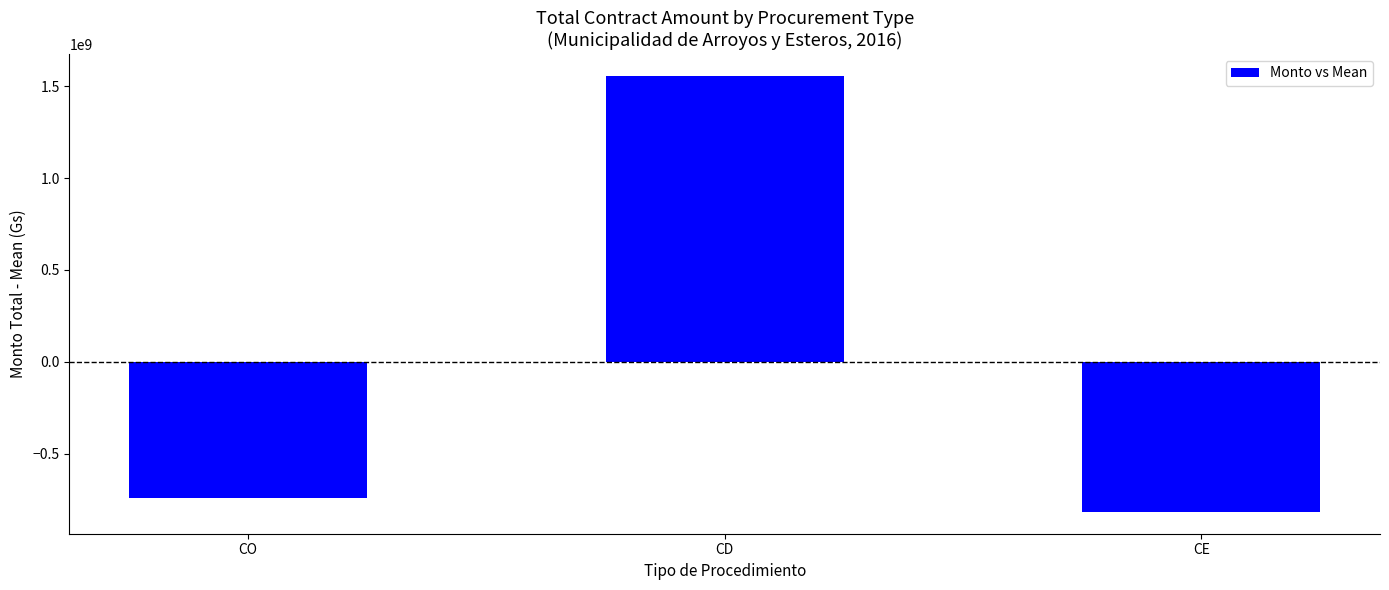

What is the greatest value displayed?

1555799270.7